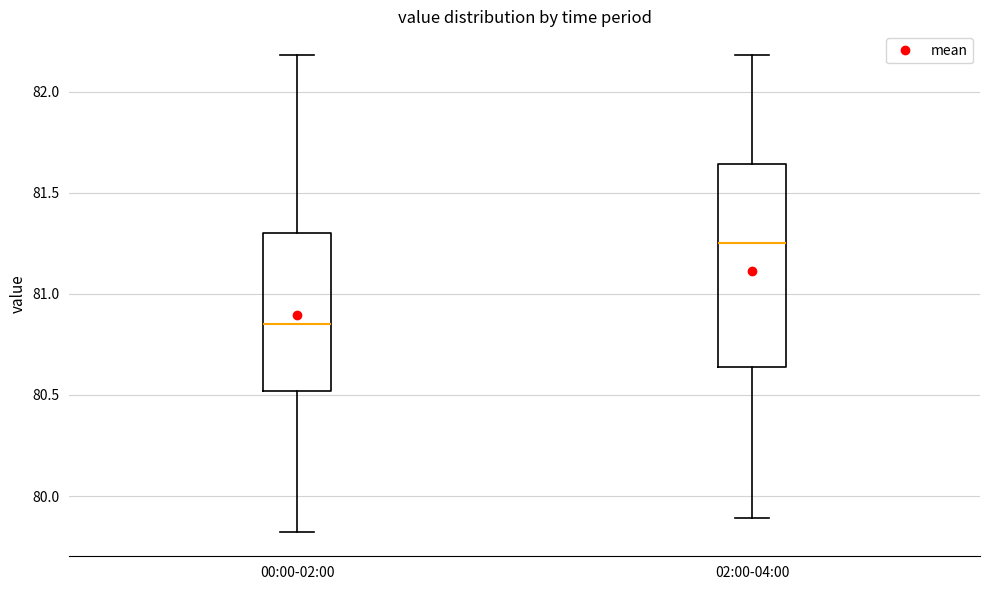

Where does the upper whisker of the box for 02:00-04:00 end on the y-axis? The values are not printed on the chart, so give them approximately, as read against the axis.

82.20